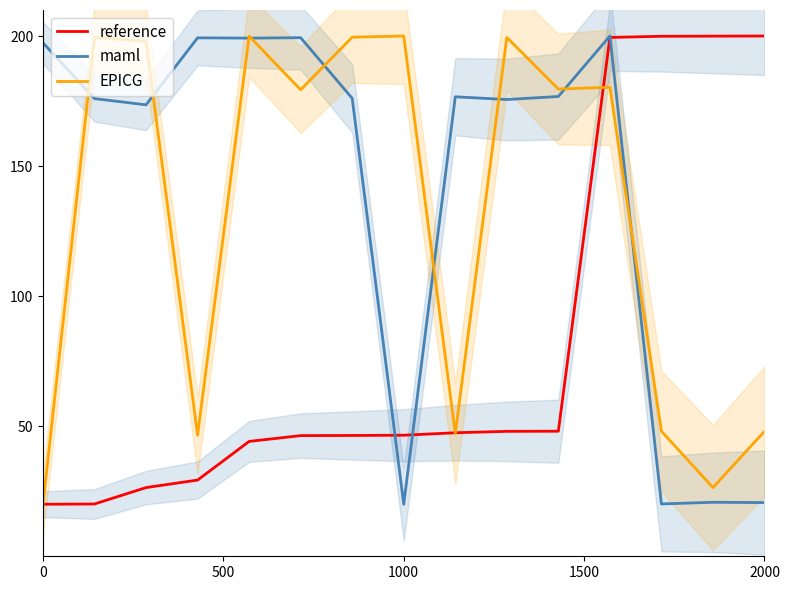

What is the highest value of the reference series?

200.0